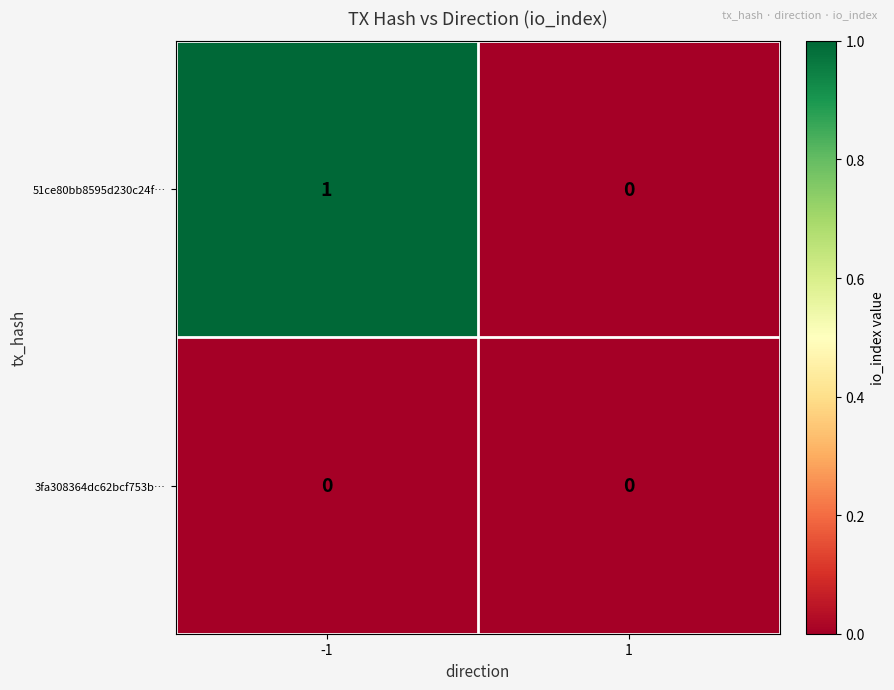

Between -1 and 1, which series saw the biggest shift?

51ce80bb8595d230c24f…